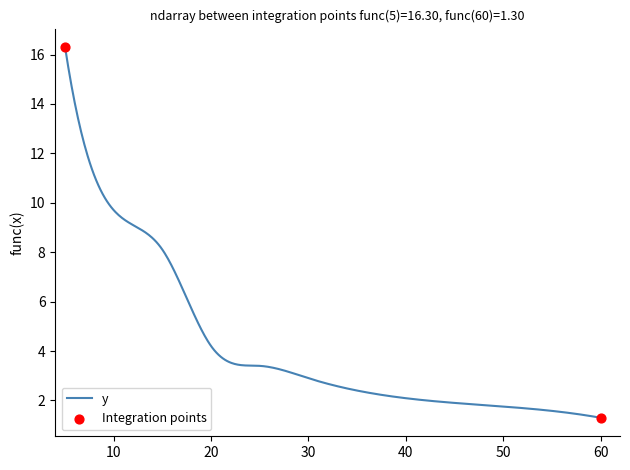

What is the difference between the maximum and minimum values?

15.0